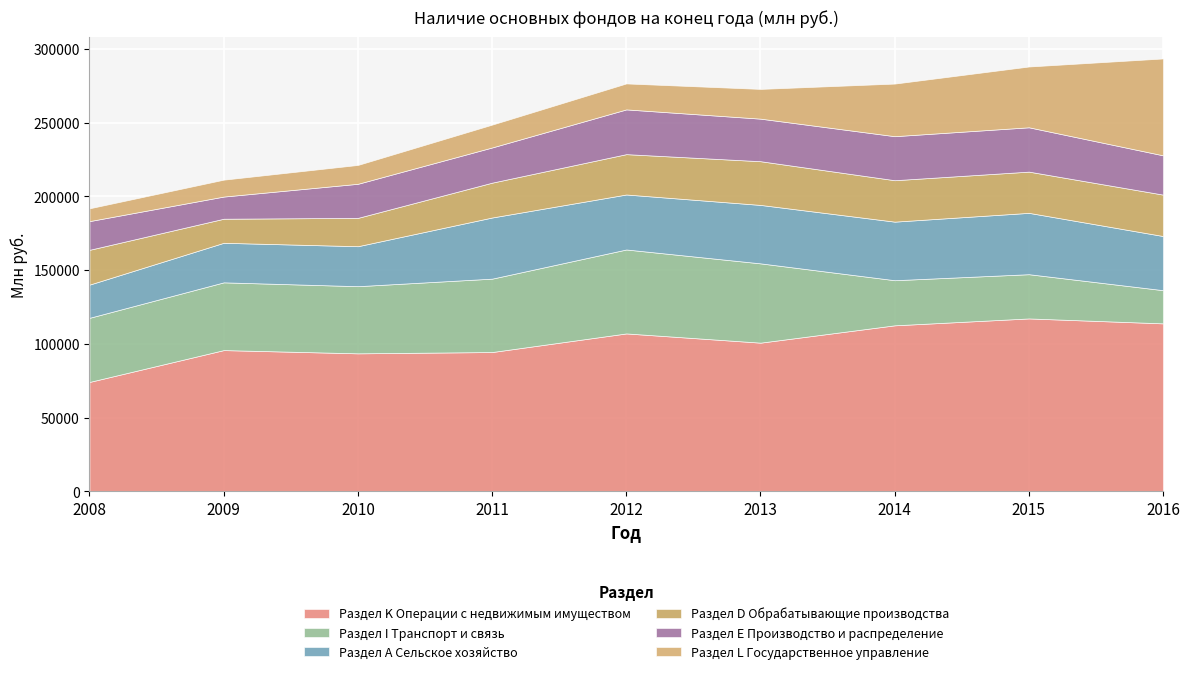

What is the sum of all Раздел Е Производство и распределение values?

227116